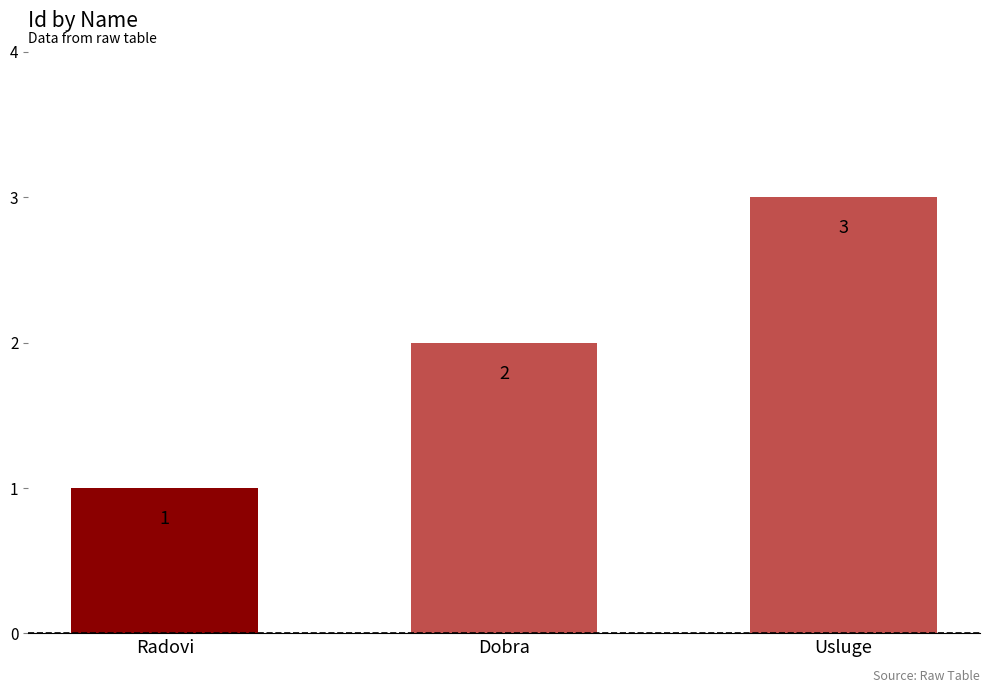

Count the number of categories in the chart.

3